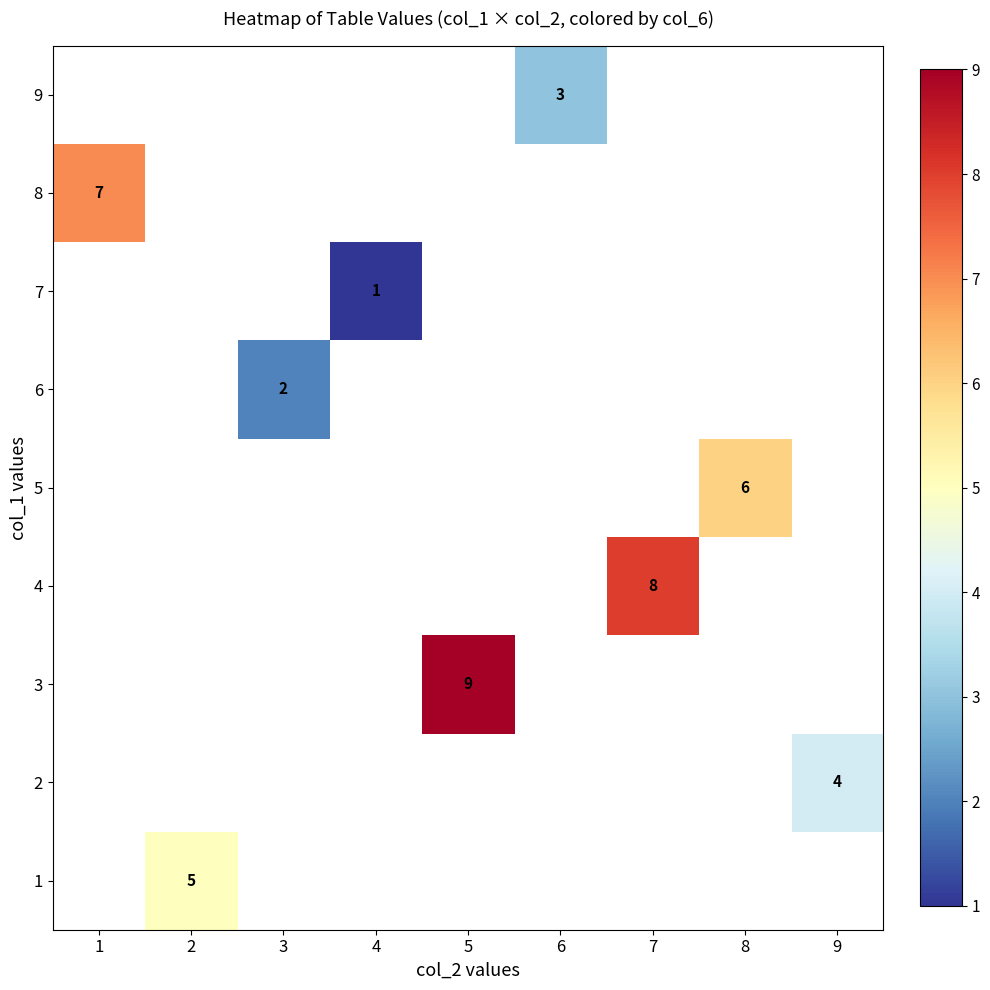

Is it true that 2 equals 4 at 9?

True